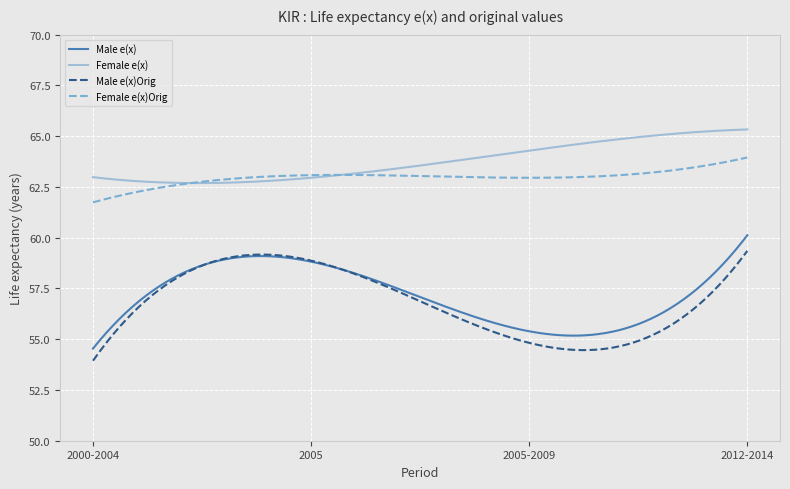

What is the lowest value of the Male e(x)Orig series?

53.9